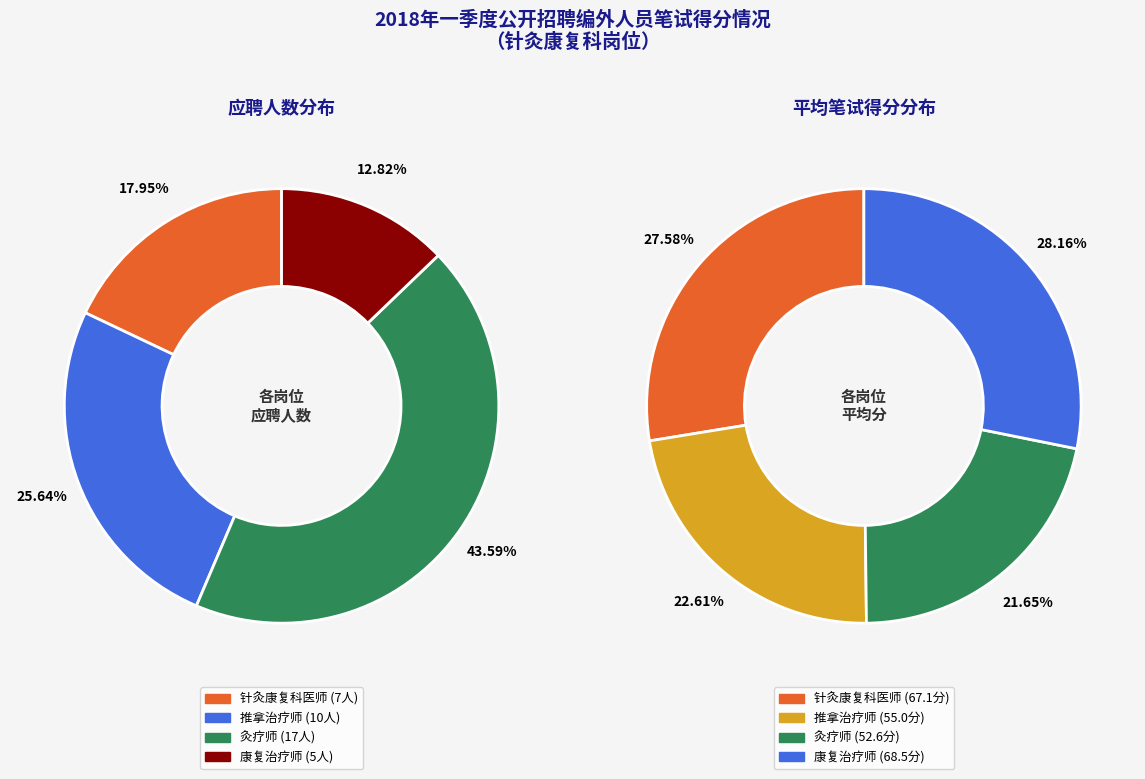

Is 针灸康复科医师 the majority of the pie?

No